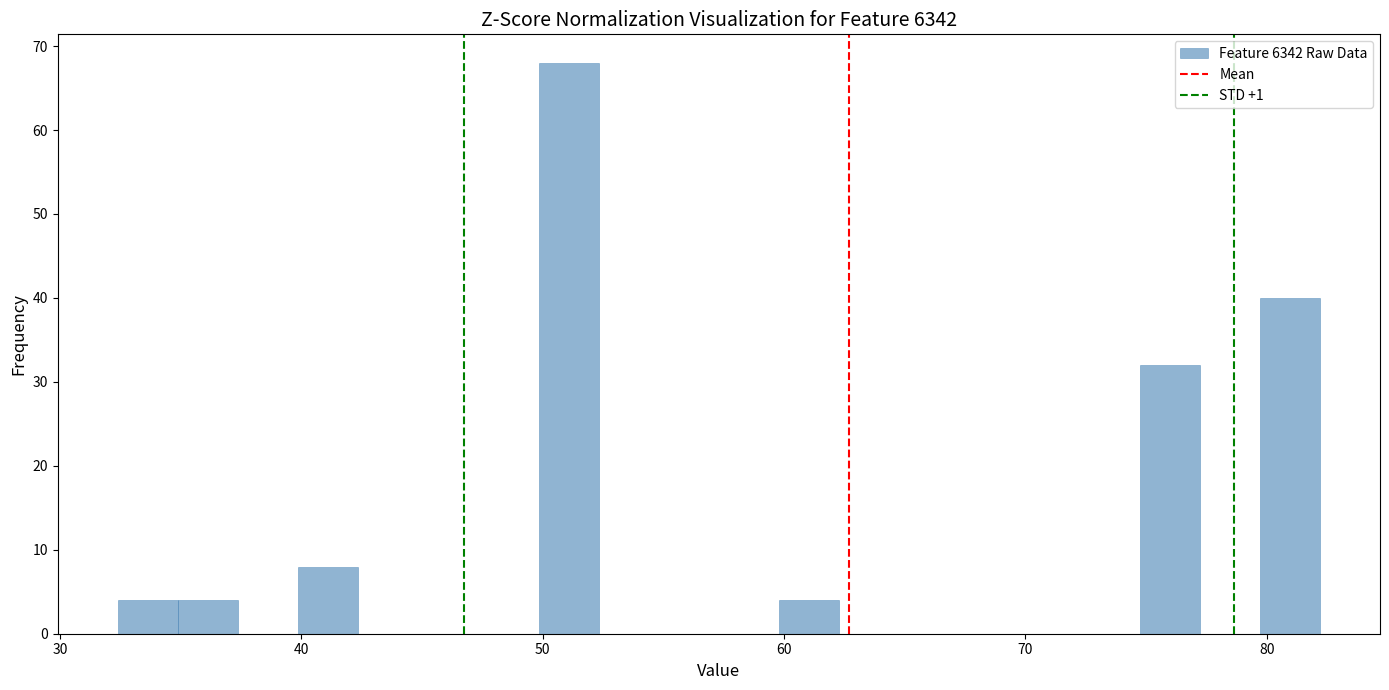

Around what value on the x-axis is the tallest bar? Give the approximate position of its centre, as read against the axis.

51